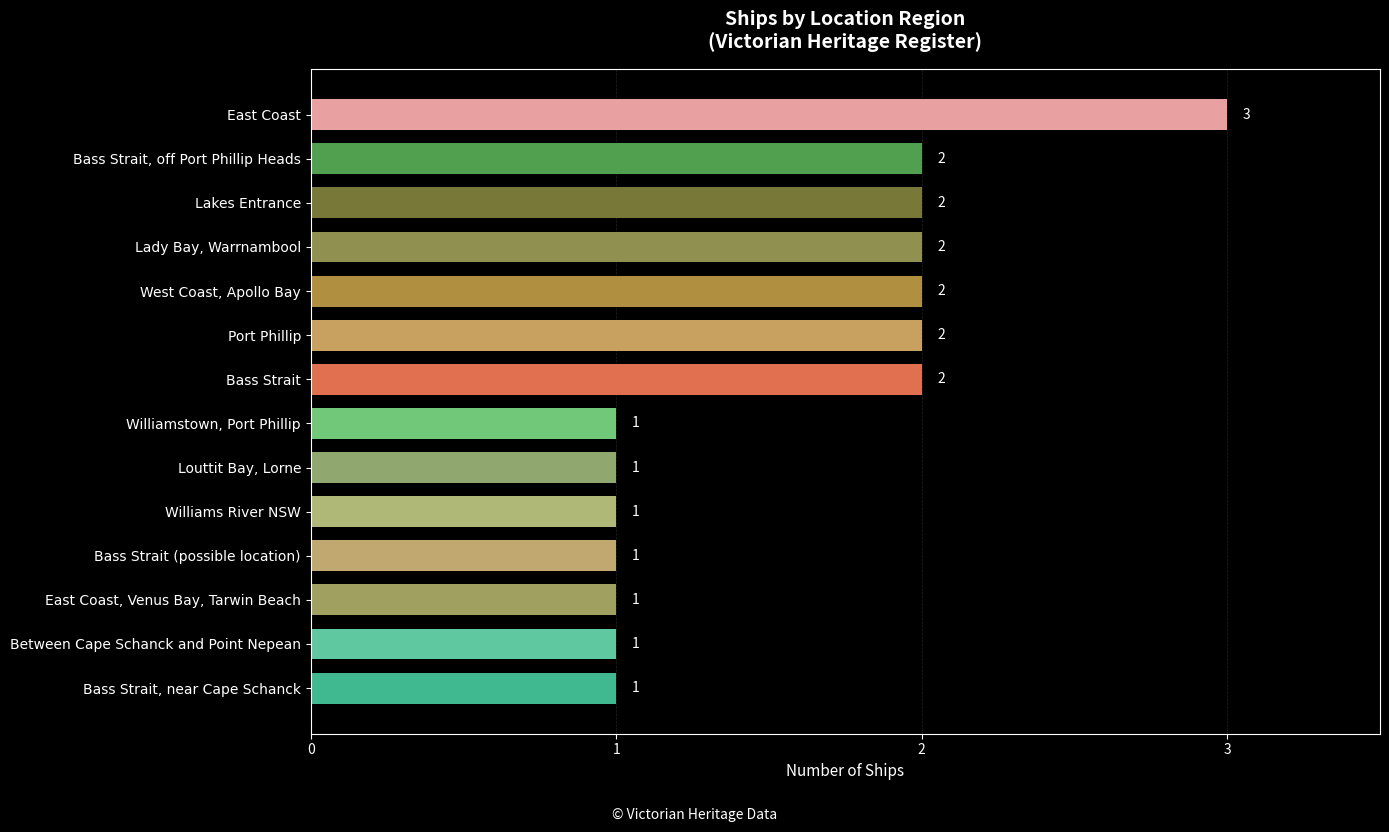

What is the sum of the values at Williams River NSW and Bass Strait, off Port Phillip Heads?

3